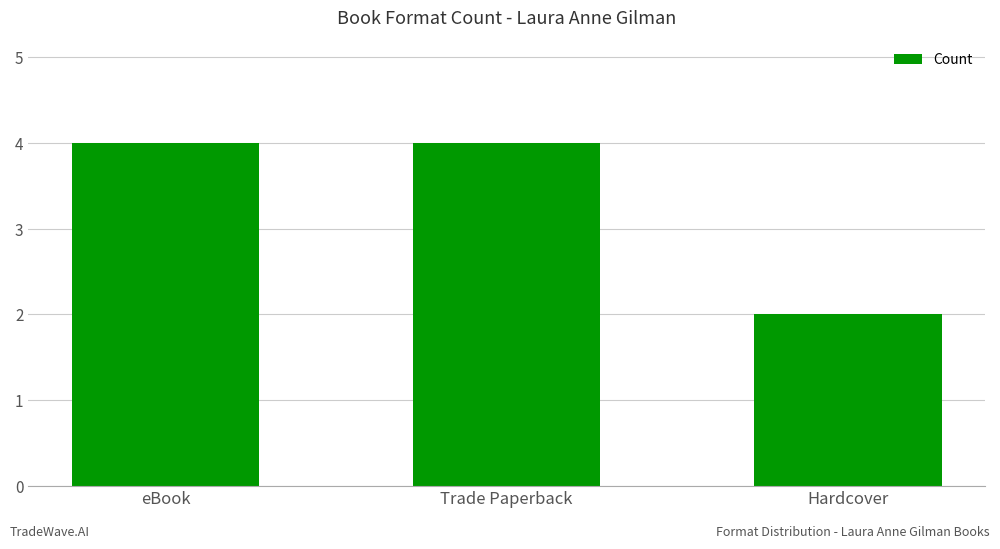

What is the label of the 2nd bar from the left?

Trade Paperback